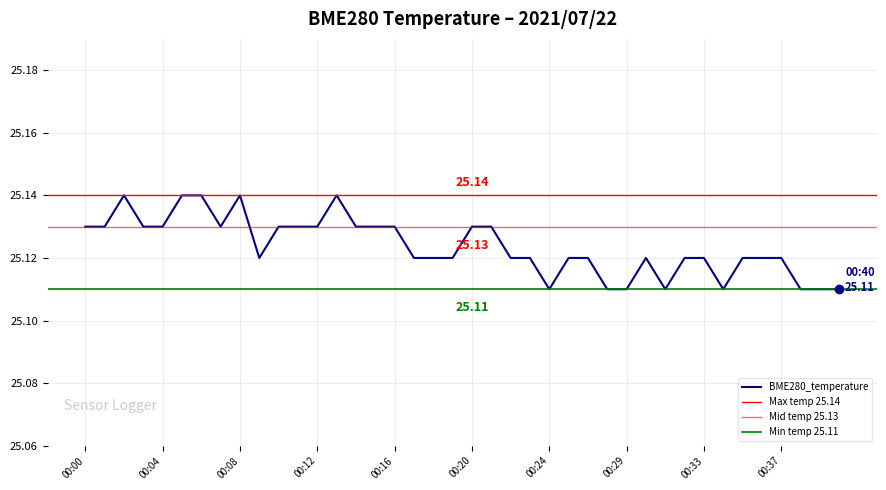

What value does the data have at 00:24?

25.1